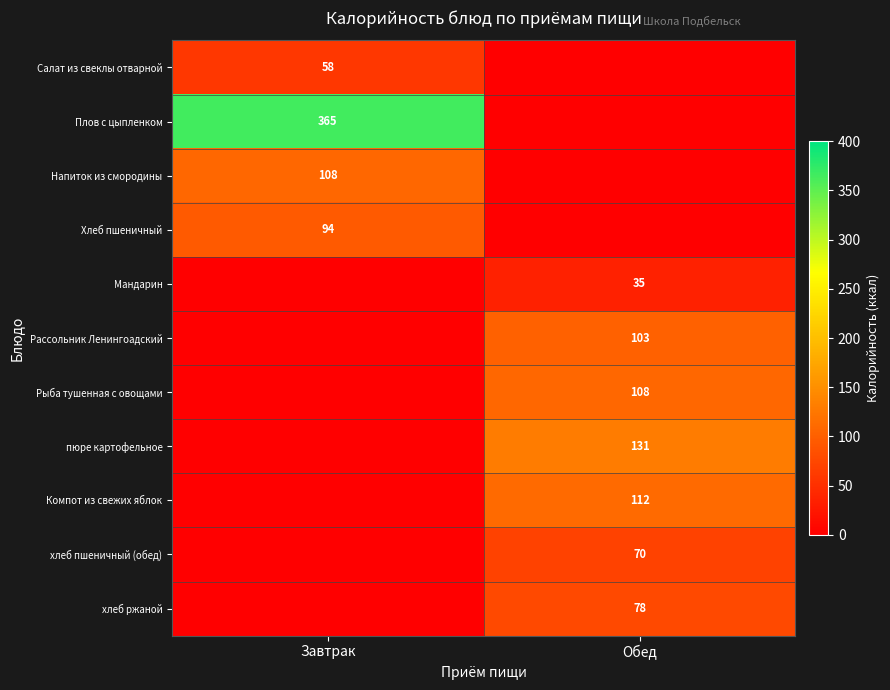

True or false: Компот из свежих яблок has a value of 112 at Обед.

True